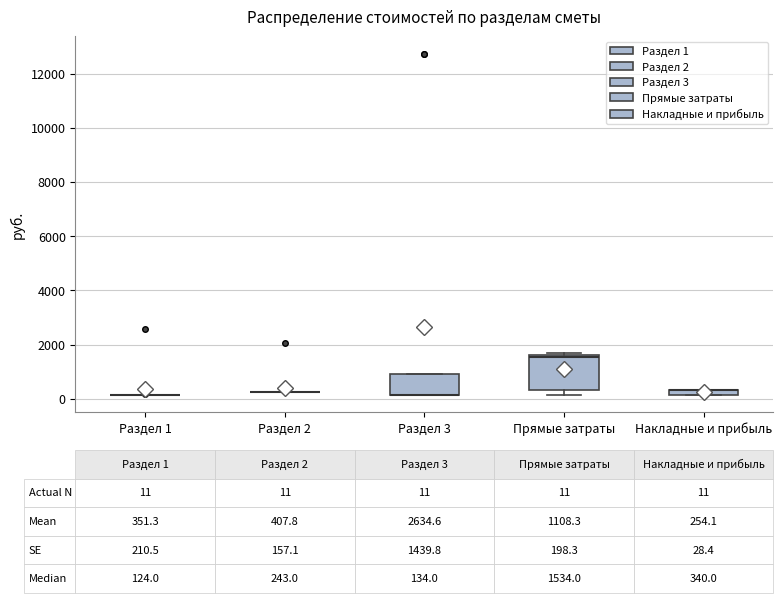

Which box is the tallest, from its lower edge to its upper edge?

Прямые затраты